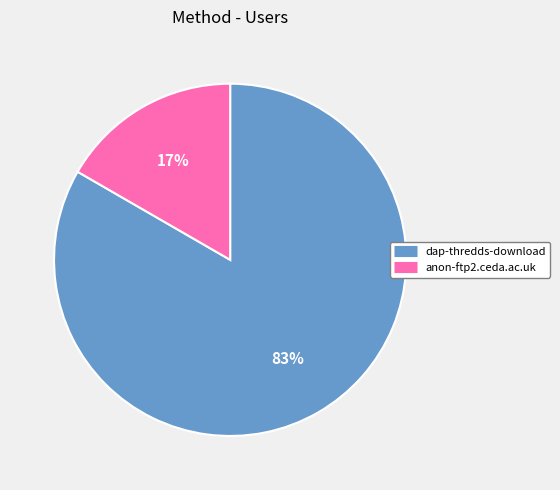

What is the smallest slice in the pie chart?

anon-ftp2.ceda.ac.uk